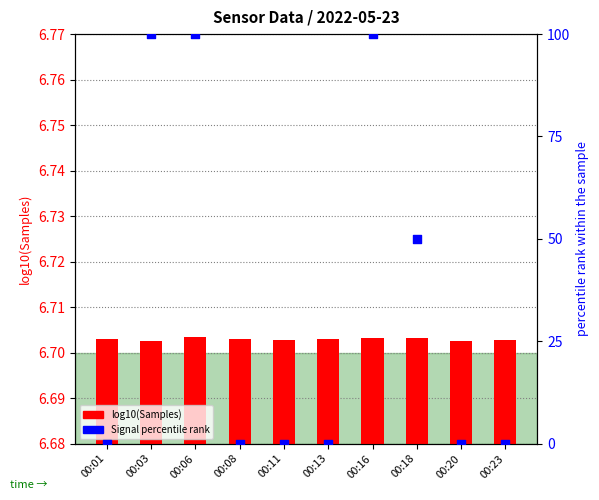

At how many categories does at least one series exceed 77?

3